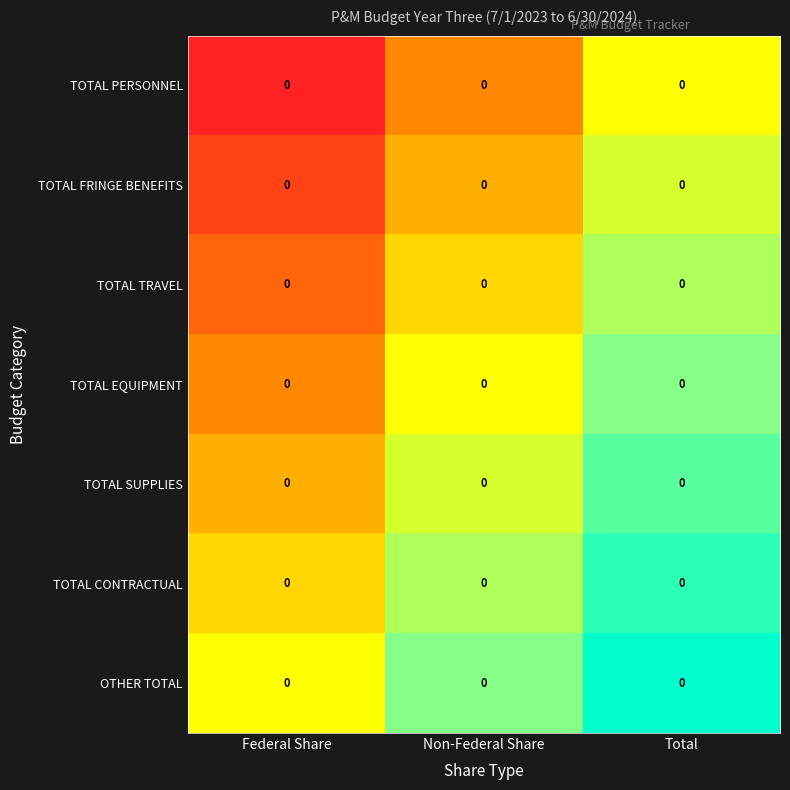

True or false: TOTAL FRINGE BENEFITS has a value of 0.1 at Federal Share.

False